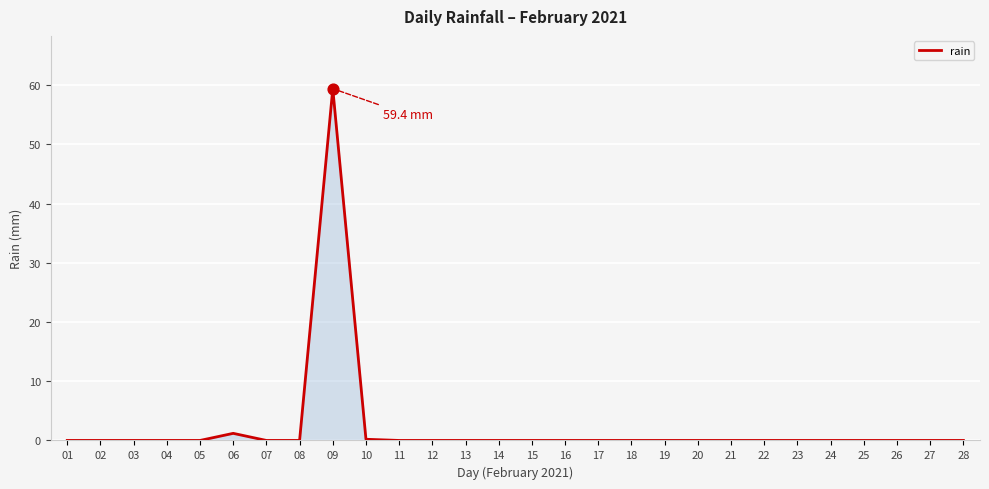

The value at 19 is 0.0. True or false?

True